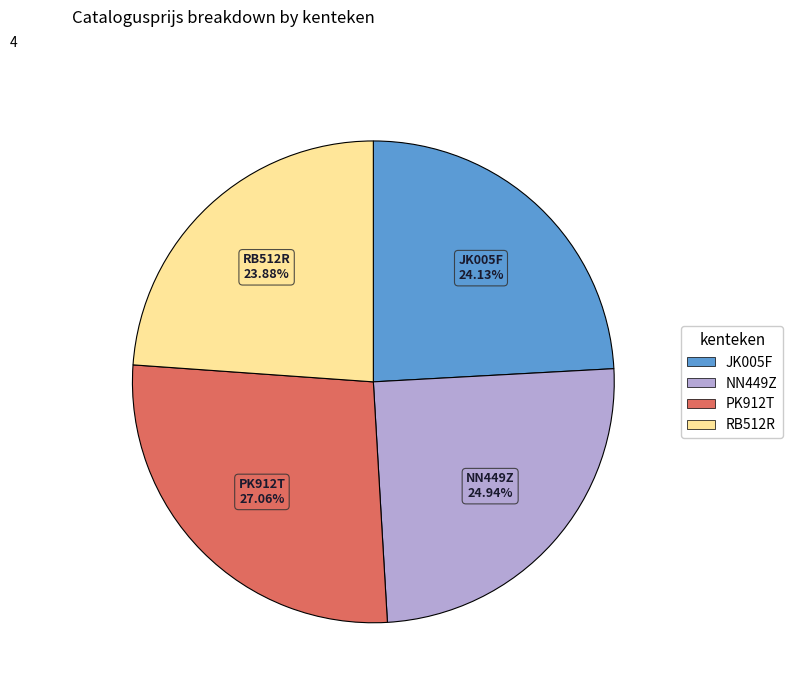

How many segments does this pie chart have?

4